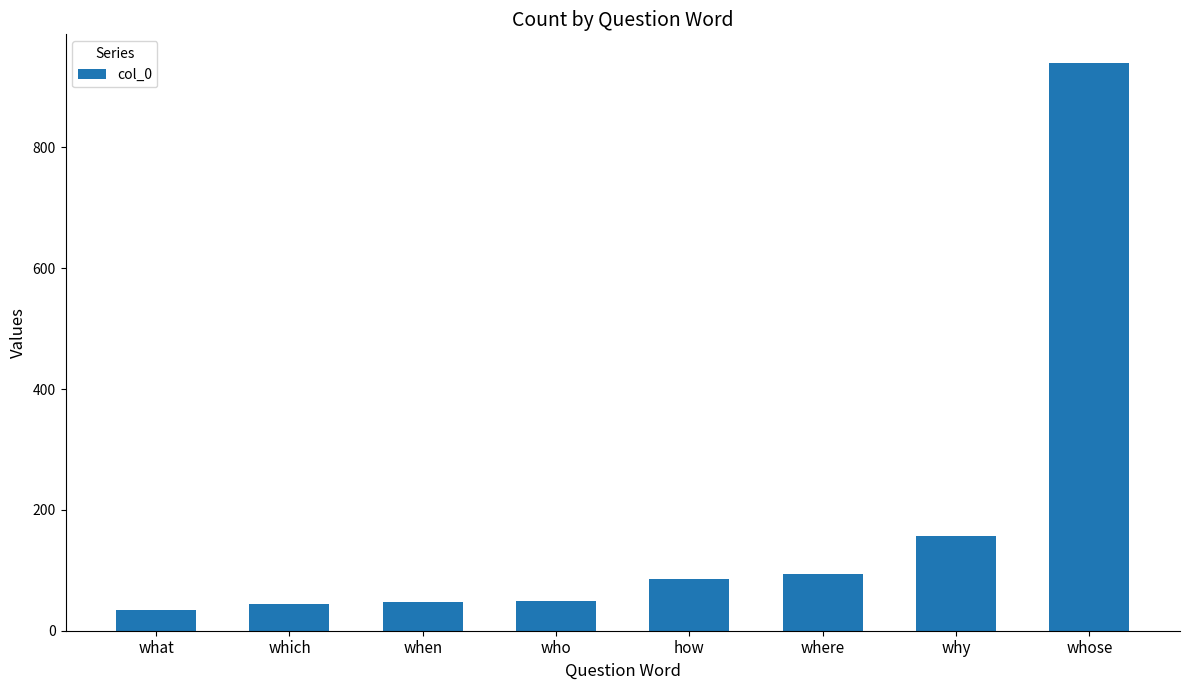

The value at what is 35. True or false?

True